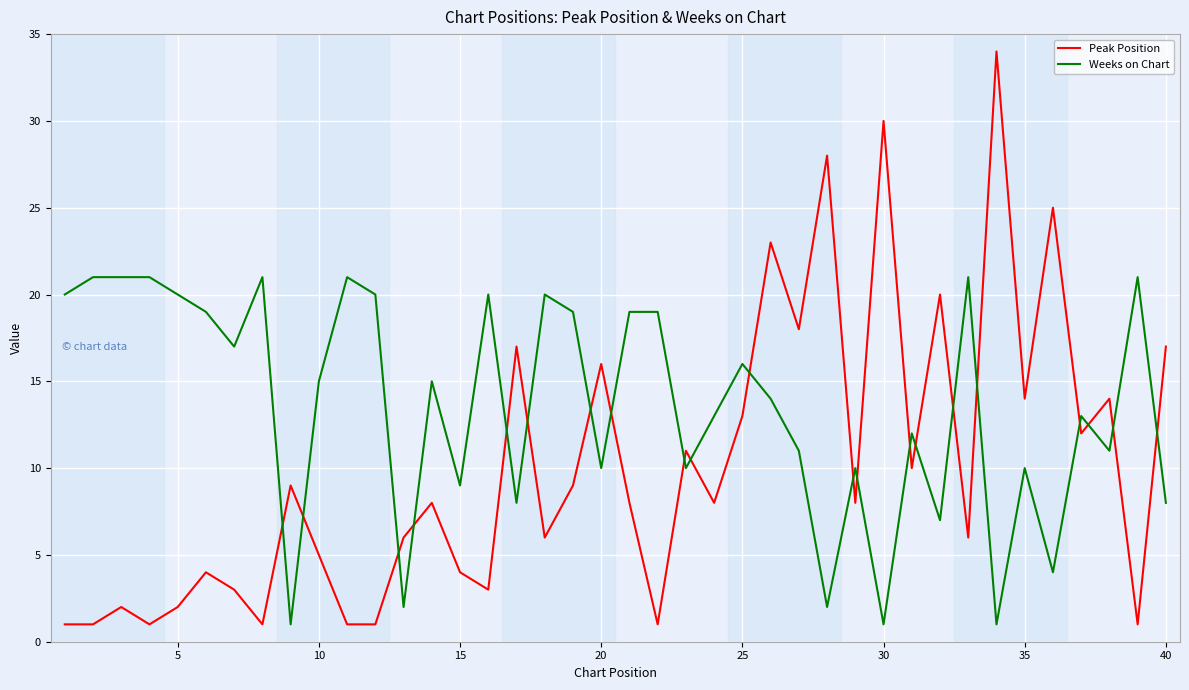

Count the number of data series in this chart.

2